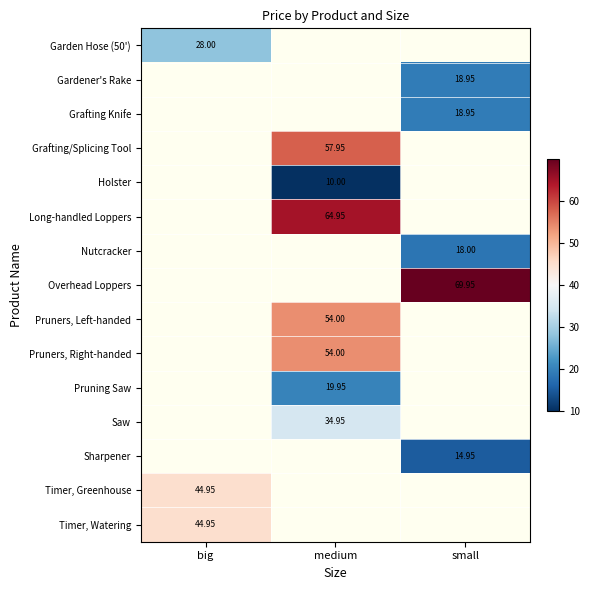

Is the value of Garden Hose (50') at big greater than the value of Long-handled Loppers at medium?

No